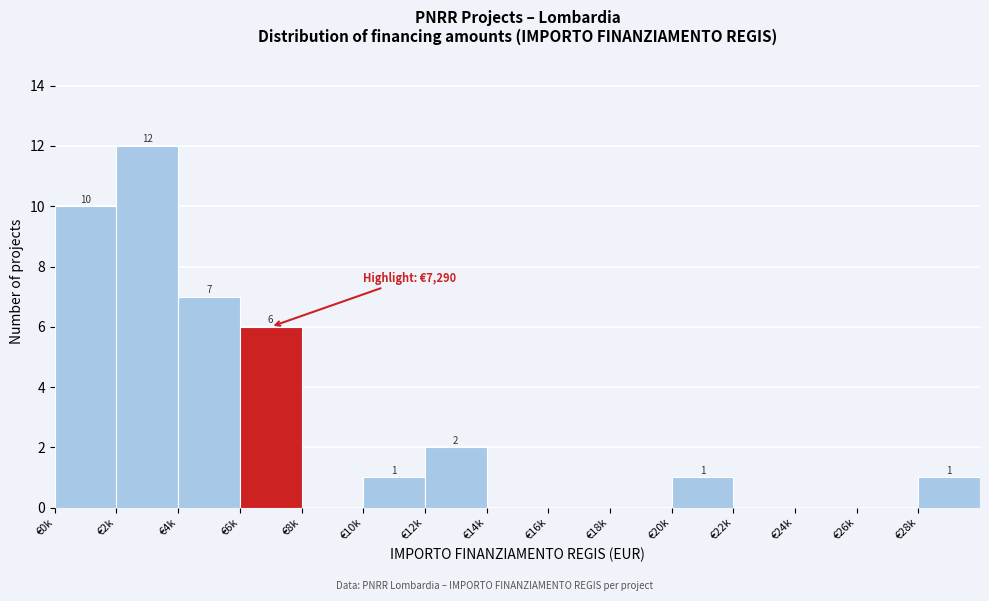

Reading left to right, list all the values displayed in this chart.

€0k=10	€2k=12	€4k=7	€6k=6	€8k=0	€10k=1	€12k=2	€14k=0	€16k=0	€18k=0	€20k=1	€22k=0	€24k=0	€26k=0	€28k=1